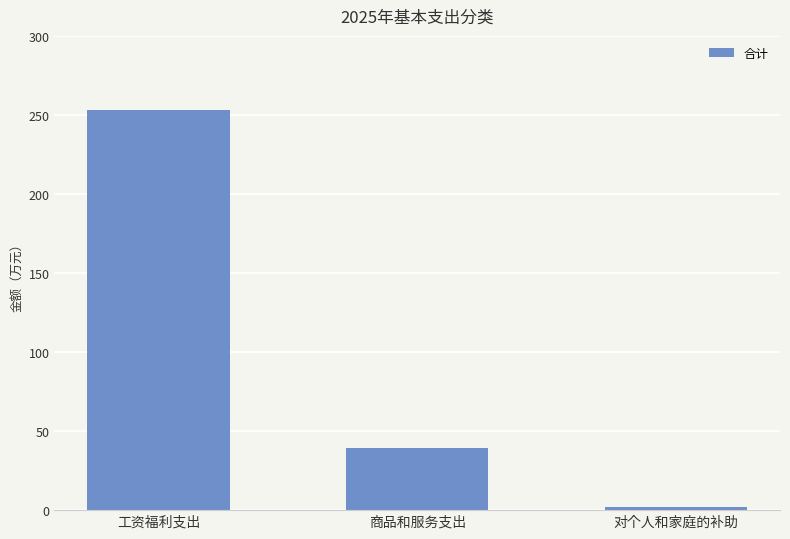

Between 对个人和家庭的补助 and 工资福利支出, which is larger?

工资福利支出